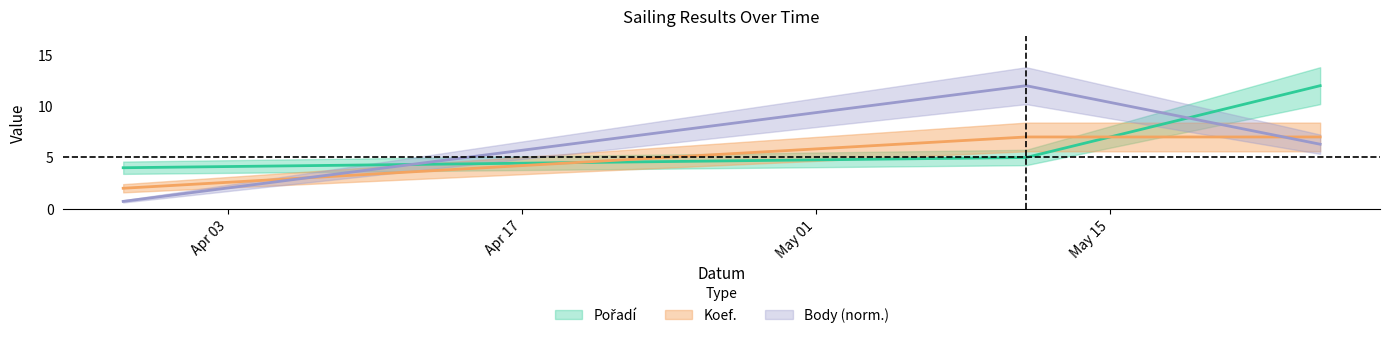

What is the greatest value displayed?

12